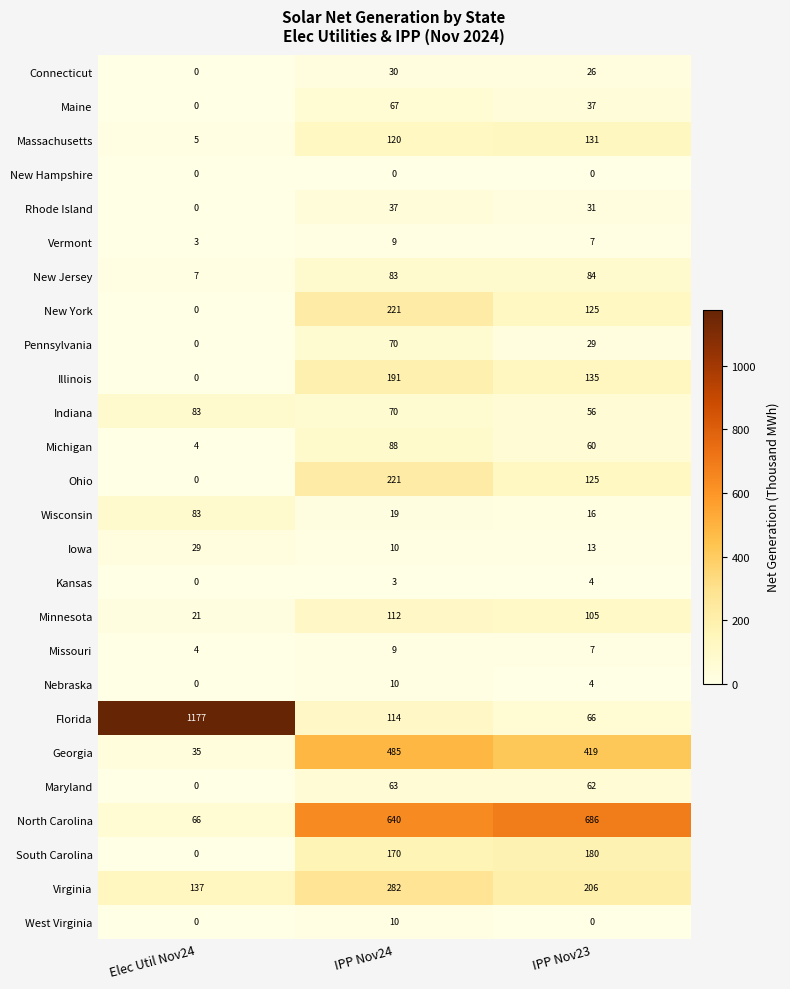

Which series has the largest total across all categories?

North Carolina